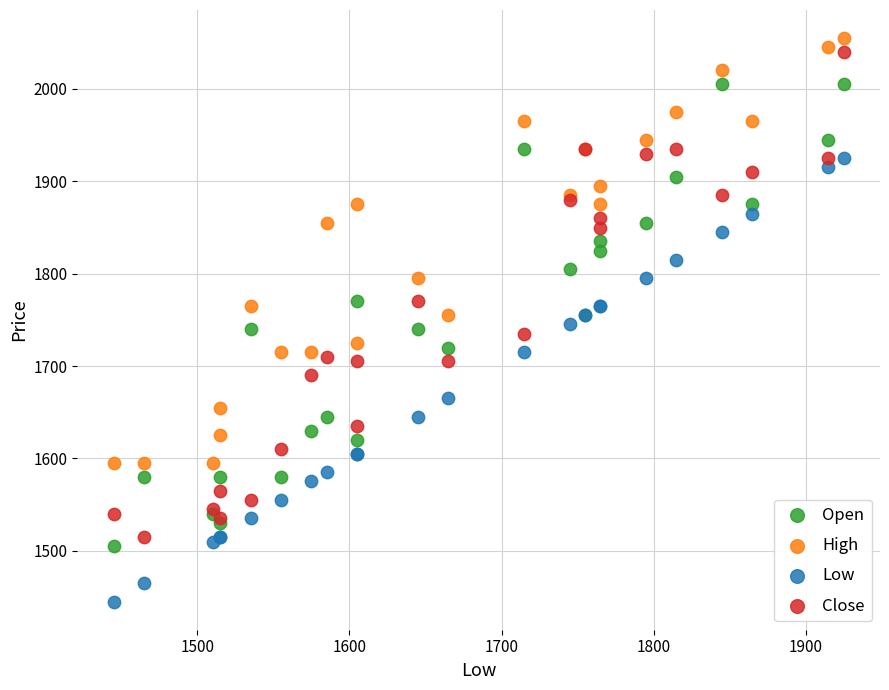

Which series reaches the minimum Y coordinate?

Low